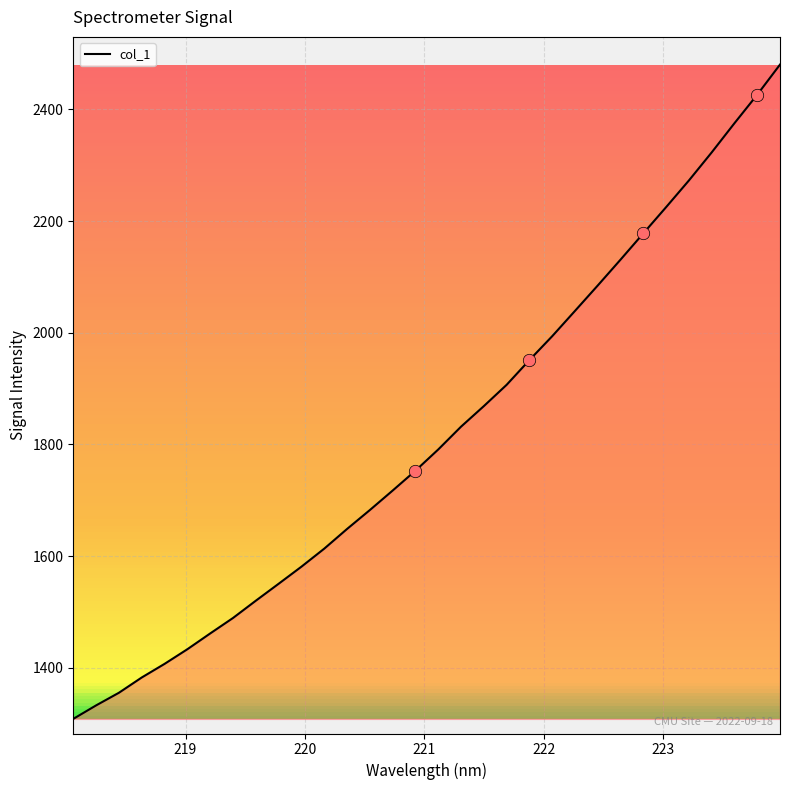

What is the greatest value displayed?

2480.2